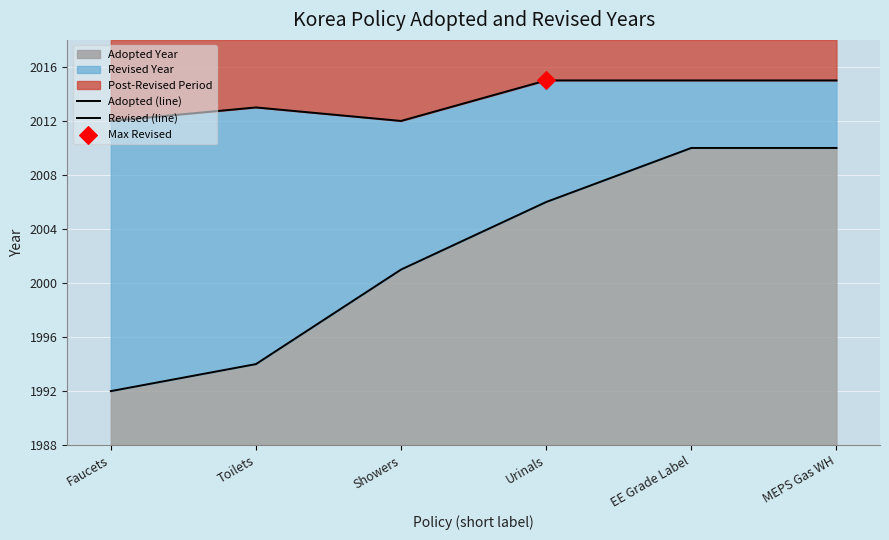

At which category is the sum across all series the highest?

EE Grade Label